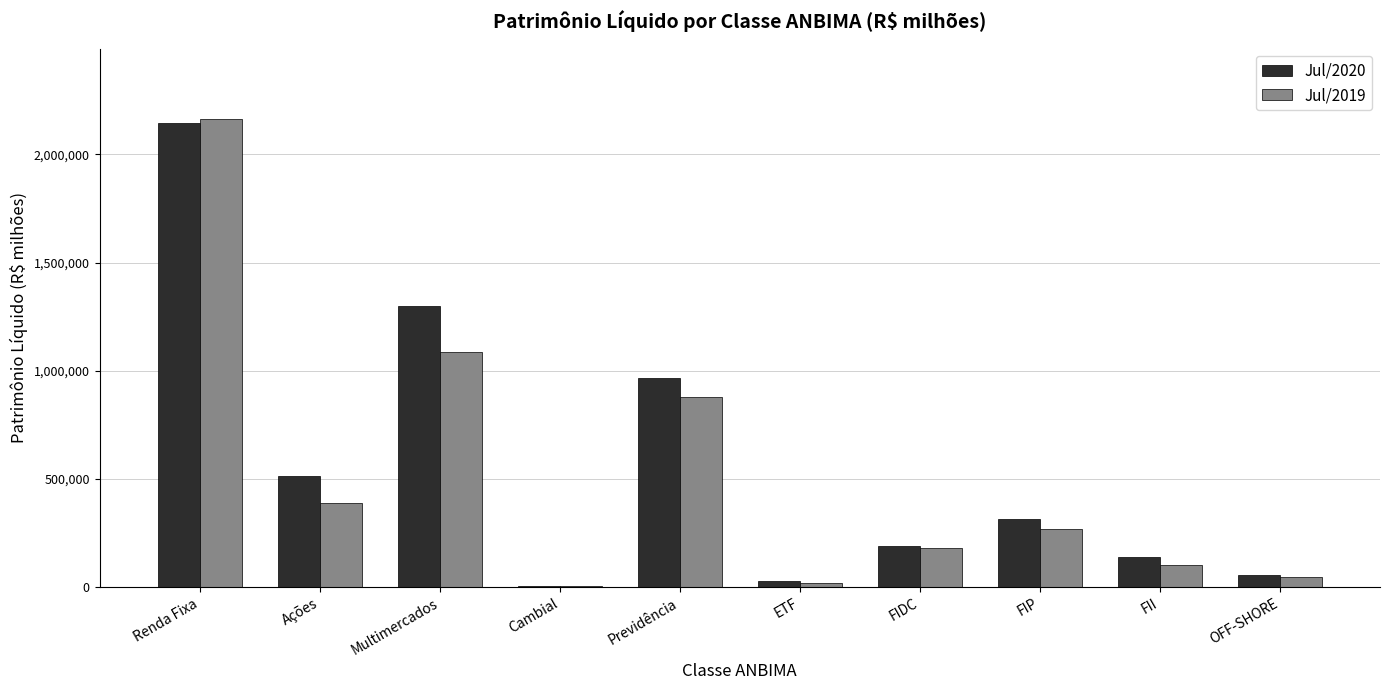

Between FIDC and FIP, which series saw the biggest shift?

Jul/2020